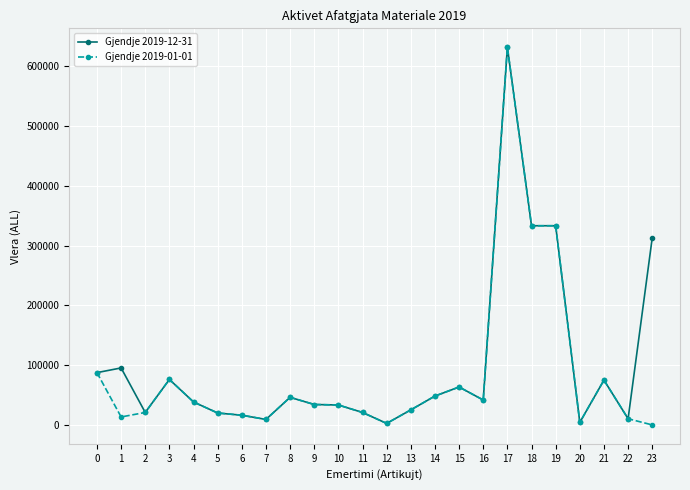

True or false: Gjendje 2019-12-31 has more than 1 points higher than both neighbors.

True